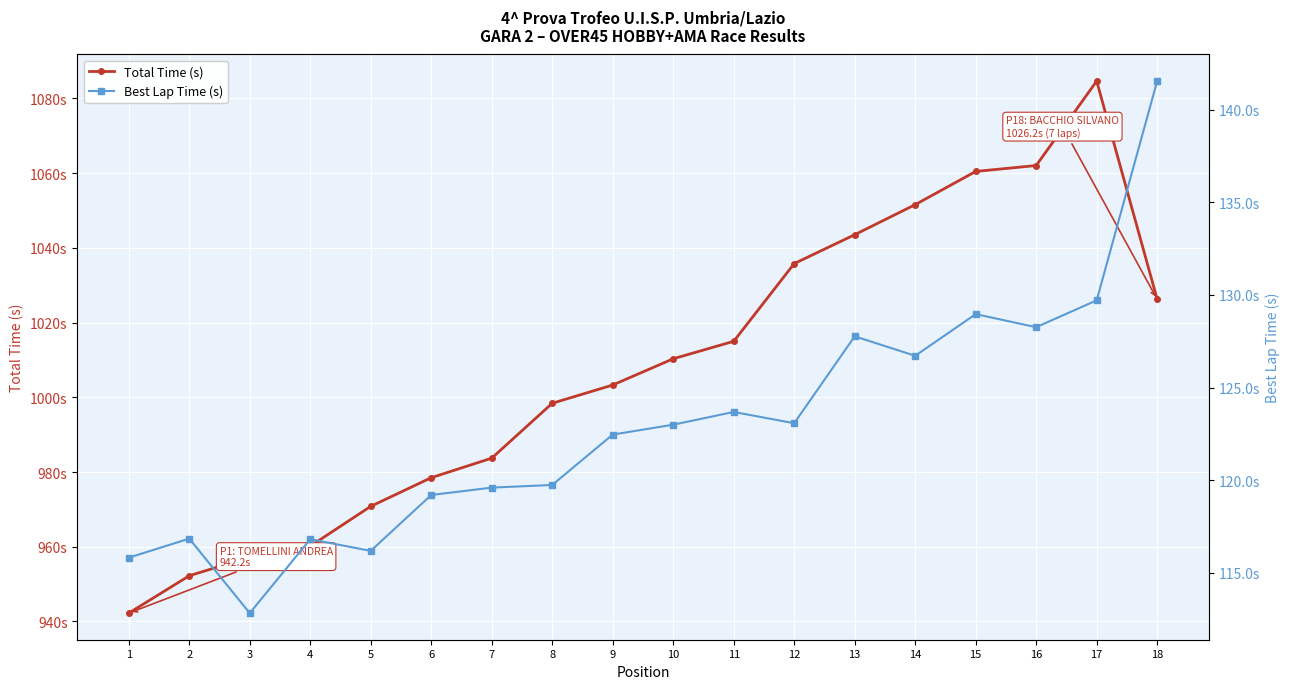

What is the value of the Total Time (s) point at the 3rd from the left?

957.2